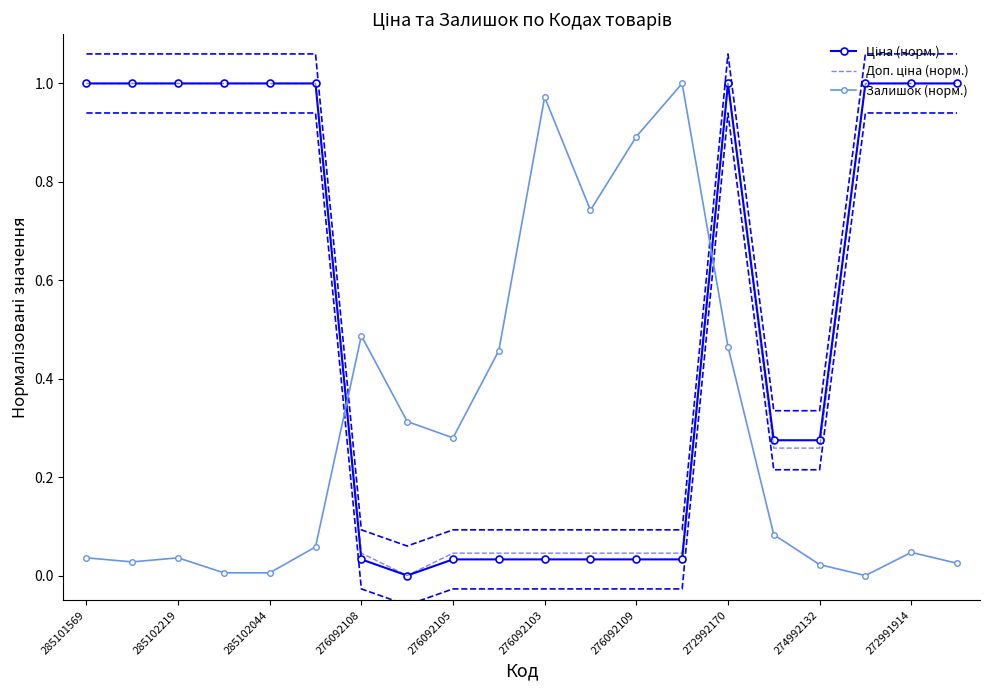

The Залишок (норм.) series shows 1.1 at 11. True or false?

False